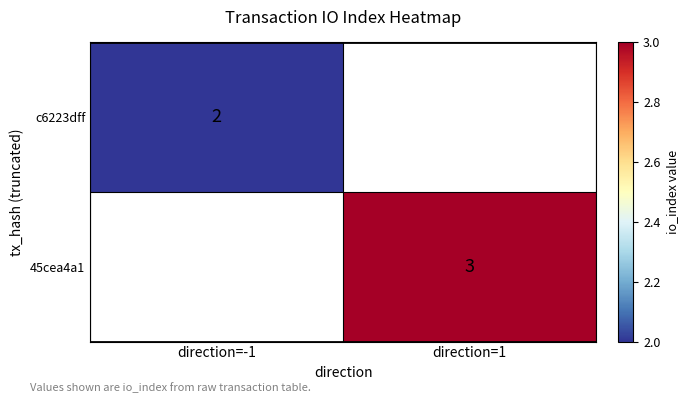

How many data points does each series have?

2